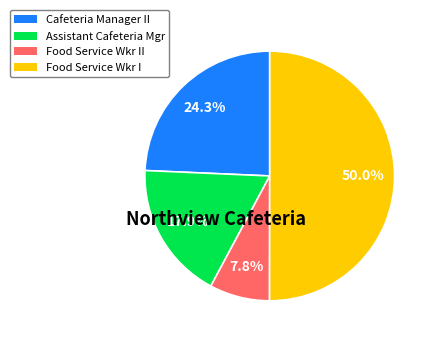

To the nearest percent, what portion does Food Service Wkr I represent?

50%